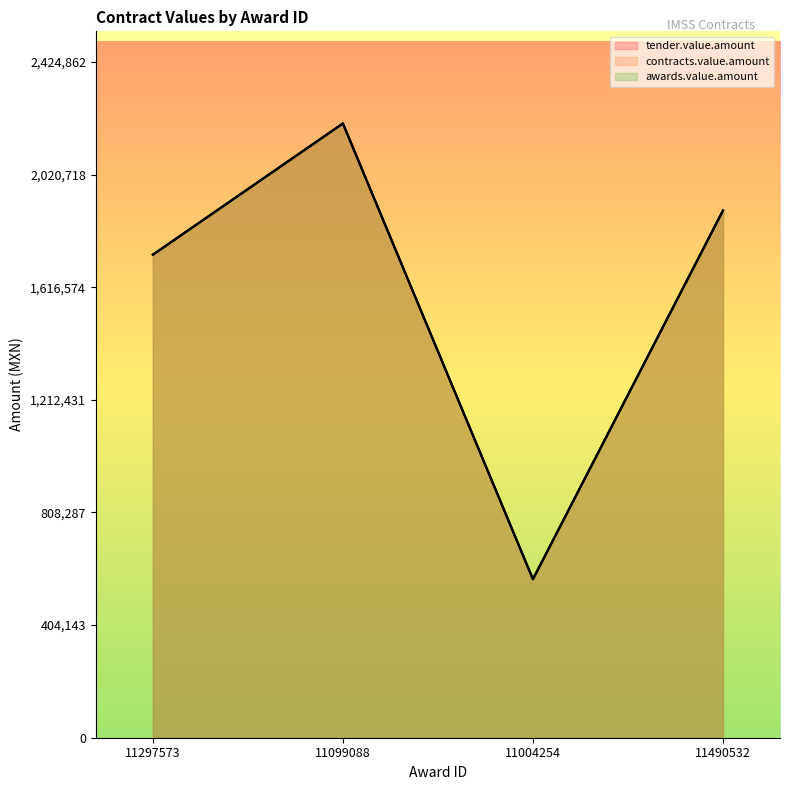

True or false: tender.value.amount and contracts.value.amount intersect in this chart.

False